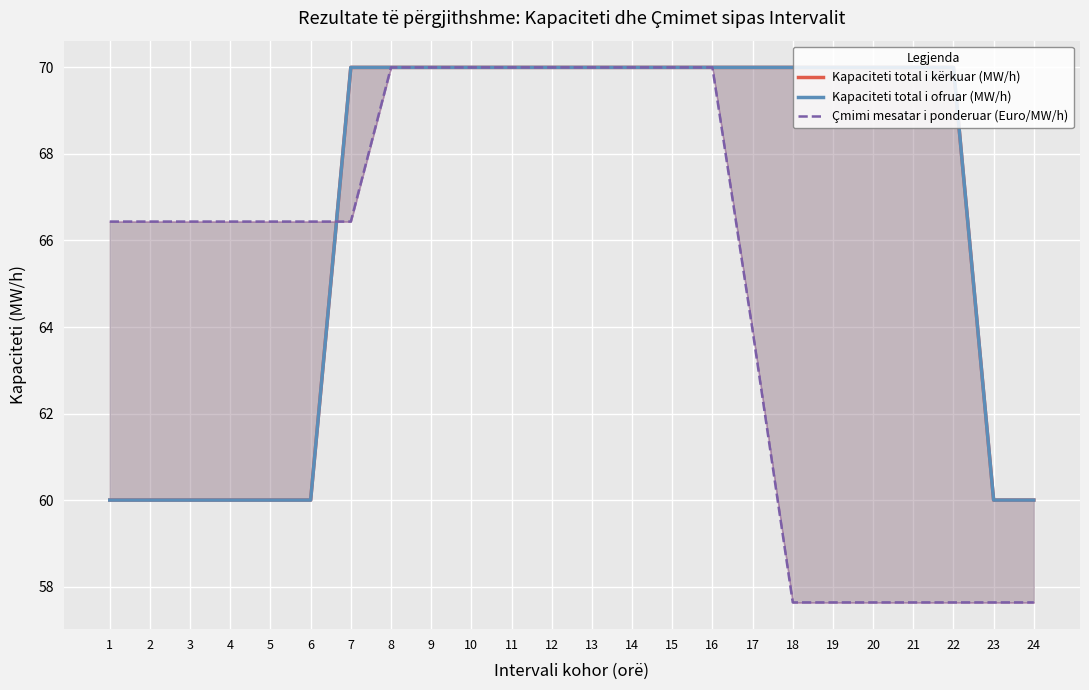

How many times do Kapaciteti total i kërkuar (MW/h) and Çmimi mesatar i ponderuar (Euro/MW/h) cross each other?

1